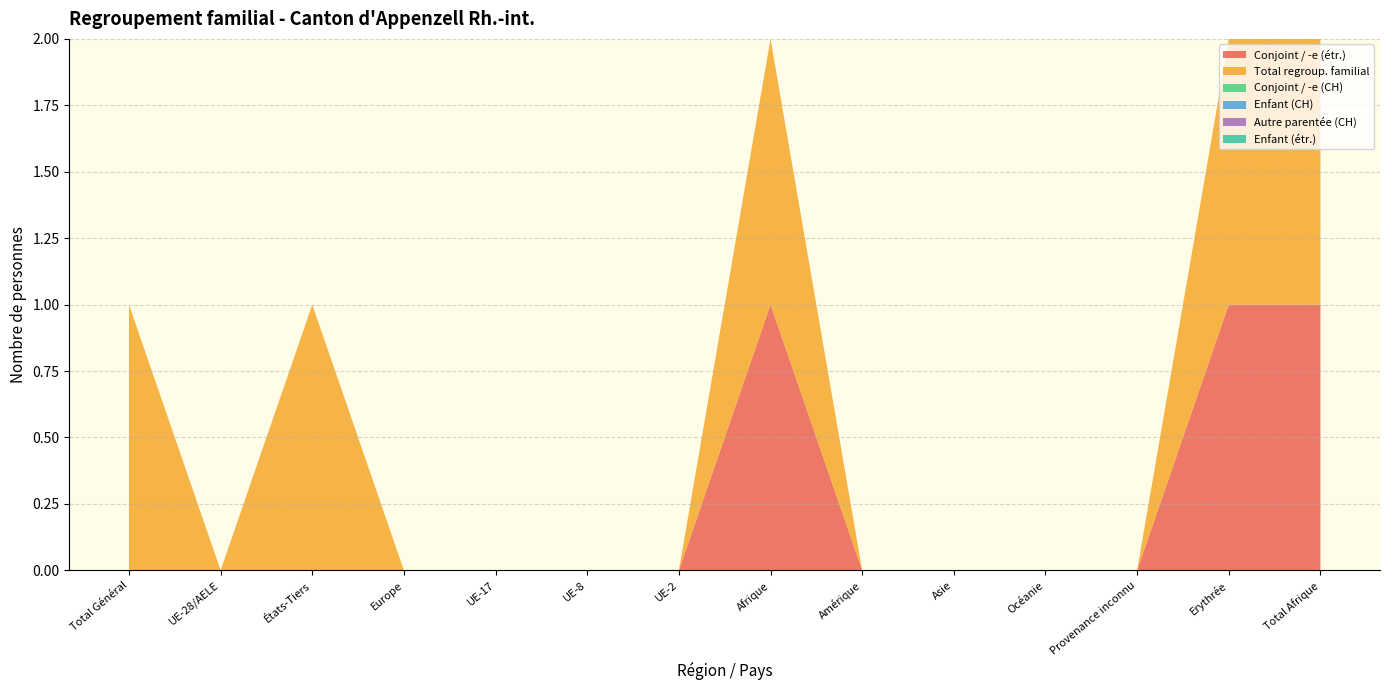

Reading right to left, list all the values displayed in this chart.

Conjoint / -e (étr.): Total Afrique=1	Erythrée=1	Provenance inconnu=0	Océanie=0	Asie=0	Amérique=0	Afrique=1	UE-2=0	UE-8=0	UE-17=0	Europe=0	États-Tiers=0	UE-28/AELE=0	Total Général=0
Total regroup. familial: Total Afrique=1	Erythrée=1	Provenance inconnu=0	Océanie=0	Asie=0	Amérique=0	Afrique=1	UE-2=0	UE-8=0	UE-17=0	Europe=0	États-Tiers=1	UE-28/AELE=0	Total Général=1
Conjoint / -e (CH): Total Afrique=0	Erythrée=0	Provenance inconnu=0	Océanie=0	Asie=0	Amérique=0	Afrique=0	UE-2=0	UE-8=0	UE-17=0	Europe=0	États-Tiers=0	UE-28/AELE=0	Total Général=0
Enfant (CH): Total Afrique=0	Erythrée=0	Provenance inconnu=0	Océanie=0	Asie=0	Amérique=0	Afrique=0	UE-2=0	UE-8=0	UE-17=0	Europe=0	États-Tiers=0	UE-28/AELE=0	Total Général=0
Autre parentée (CH): Total Afrique=0	Erythrée=0	Provenance inconnu=0	Océanie=0	Asie=0	Amérique=0	Afrique=0	UE-2=0	UE-8=0	UE-17=0	Europe=0	États-Tiers=0	UE-28/AELE=0	Total Général=0
Enfant (étr.): Total Afrique=0	Erythrée=0	Provenance inconnu=0	Océanie=0	Asie=0	Amérique=0	Afrique=0	UE-2=0	UE-8=0	UE-17=0	Europe=0	États-Tiers=0	UE-28/AELE=0	Total Général=0